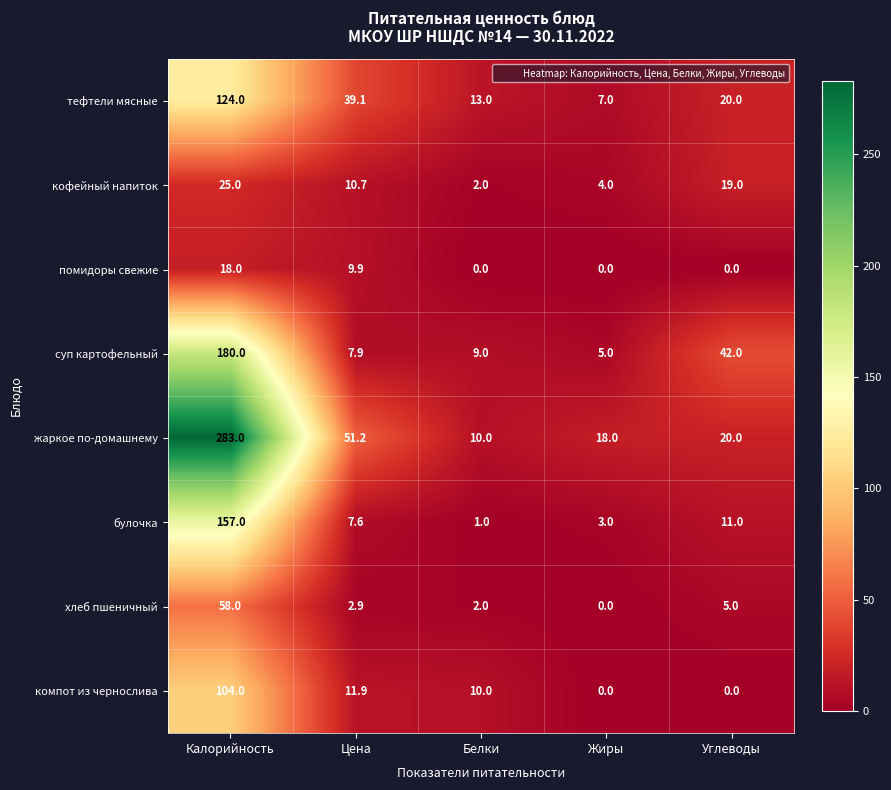

Is it true that хлеб пшеничный equals 5.0 at Углеводы?

True